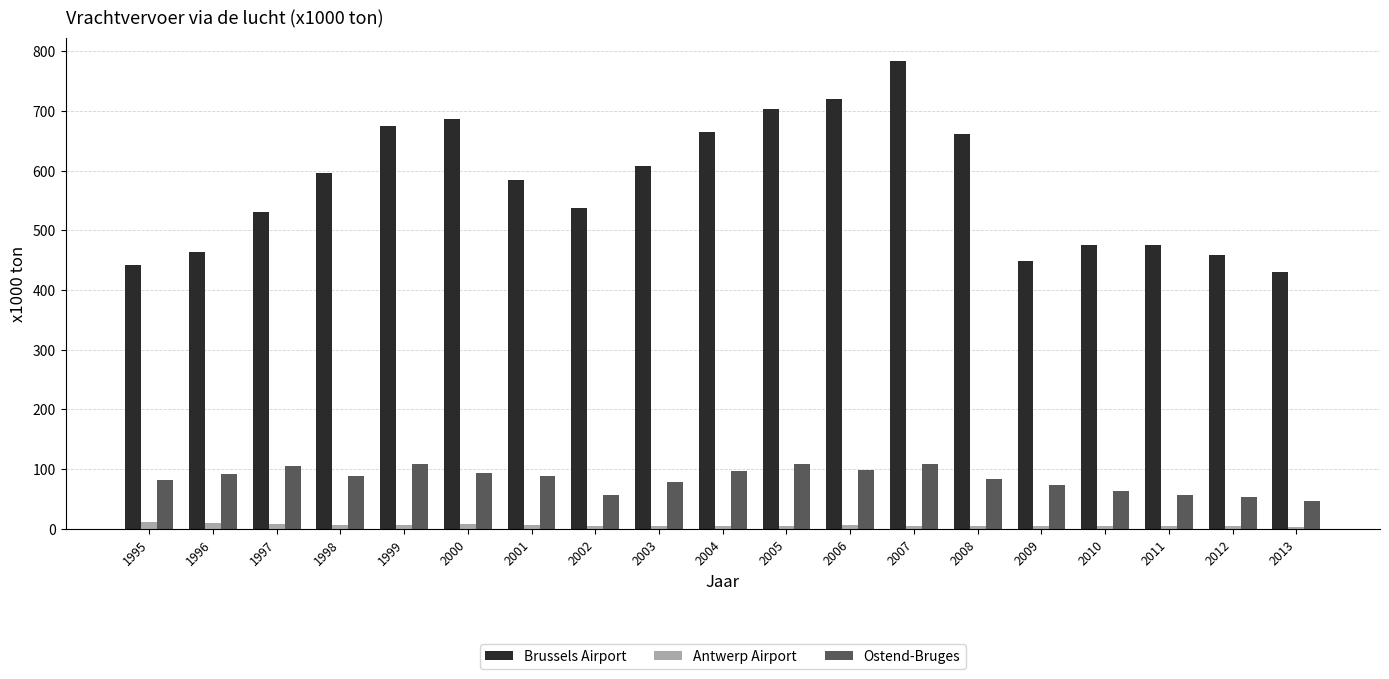

Rank the series at 1995 from lowest to highest value.

Antwerp Airport, Ostend-Bruges, Brussels Airport